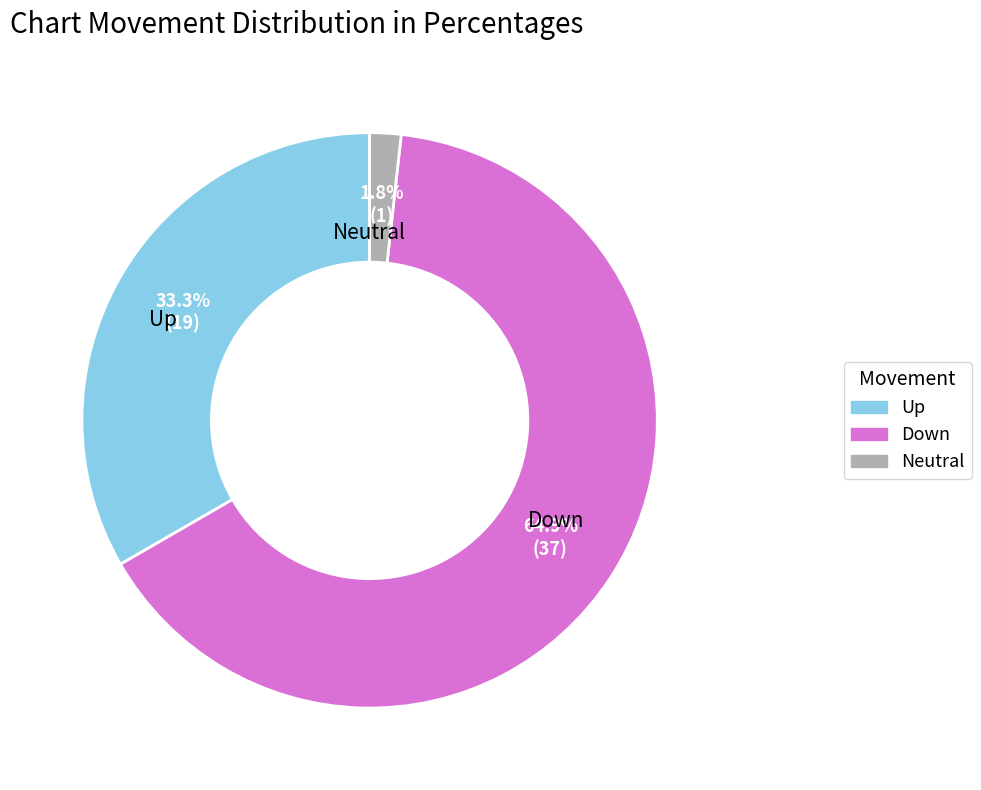

How many segments does this pie chart have?

3